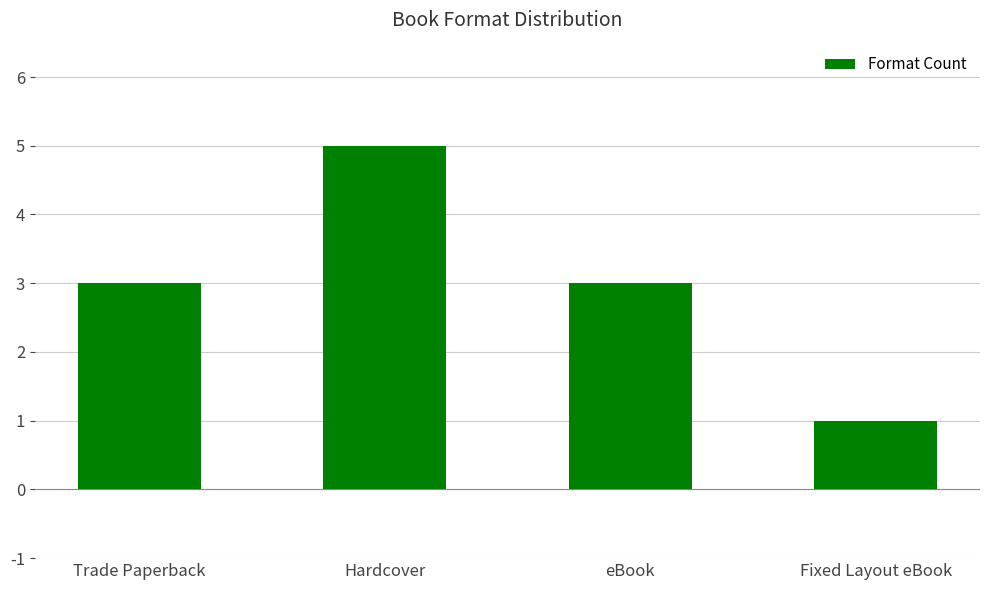

What position from the right is Fixed Layout eBook?

1